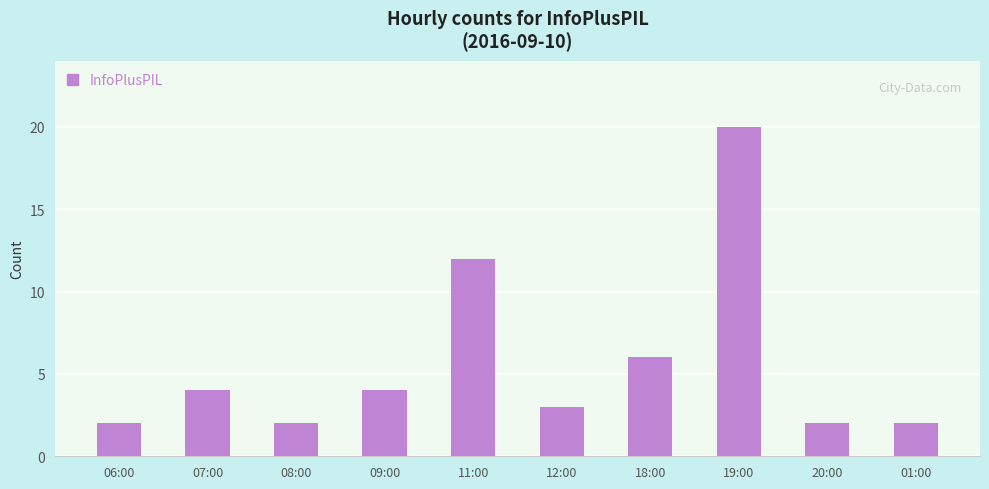

What is the sum of the values at 18:00 and 11:00?

18